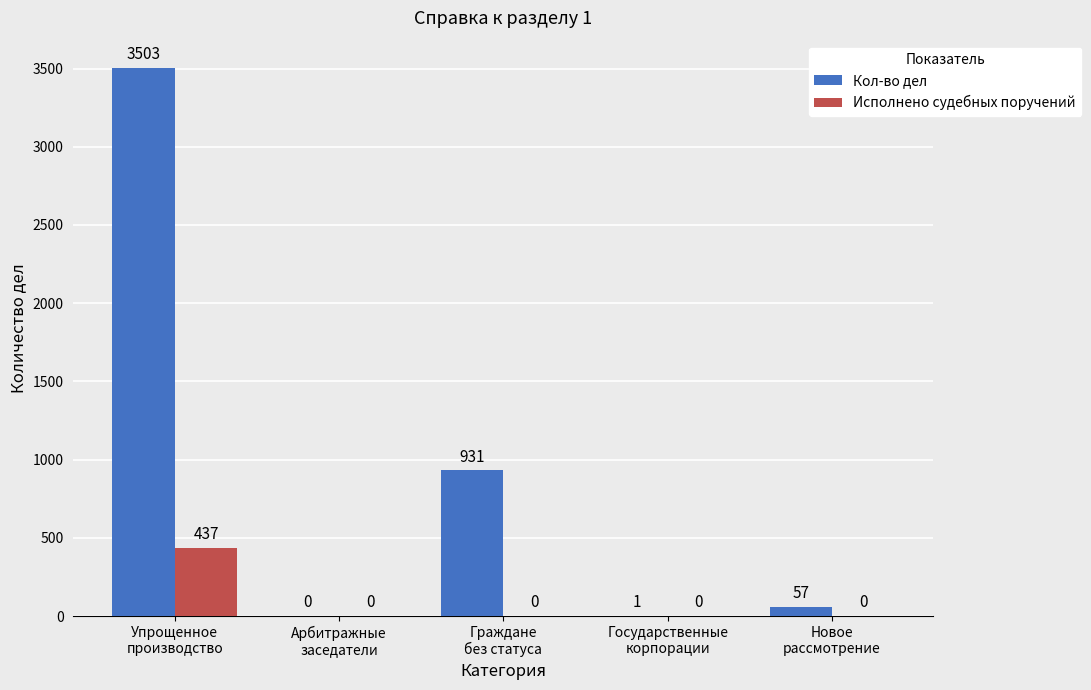

Which series has the largest total across all categories?

Кол-во дел